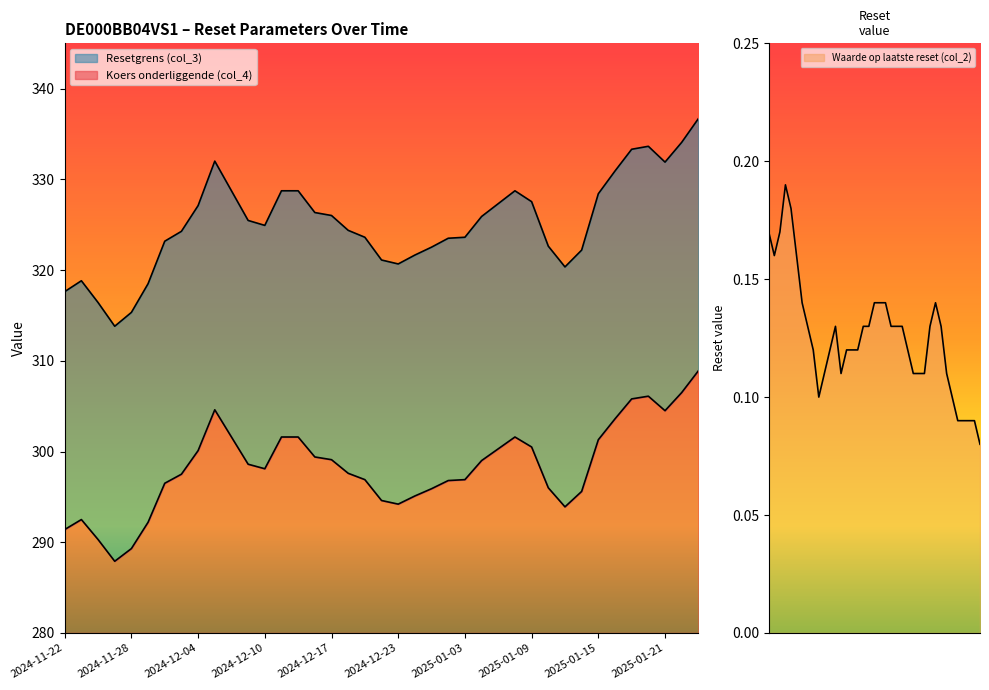

True or false: Resetgrens (col_3) has a value of 538.4 at 2025-01-17.

False